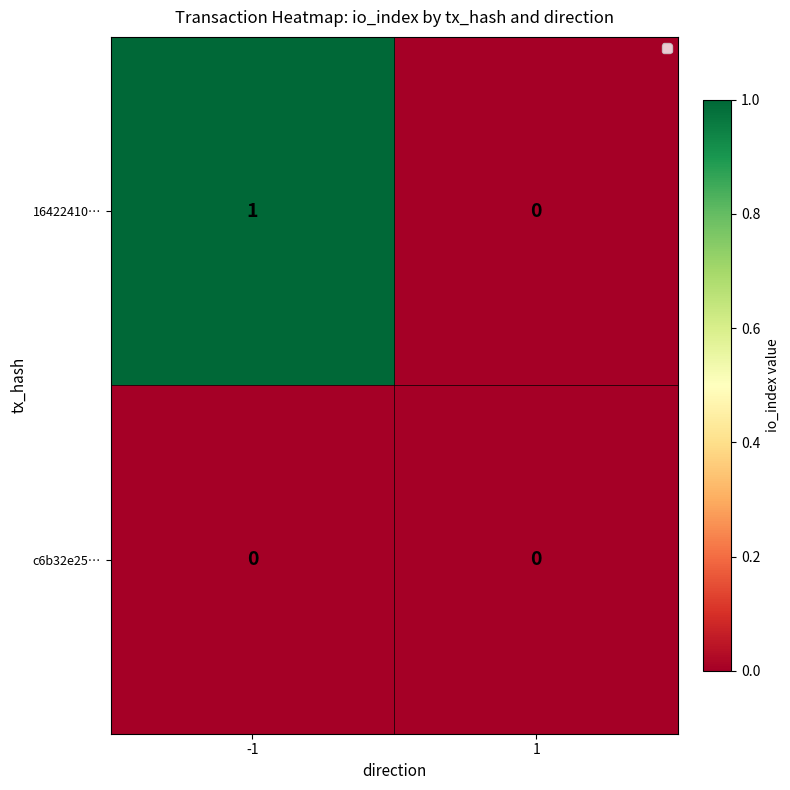

Which series has the widest spread of values?

16422410…